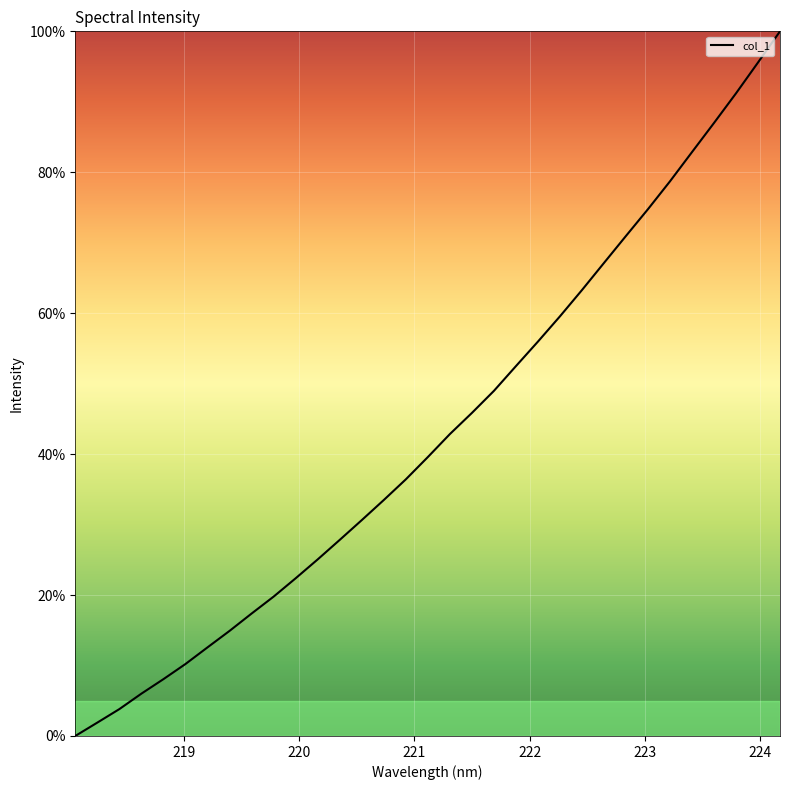

True or false: there are more than 1 points higher than both neighbors.

False